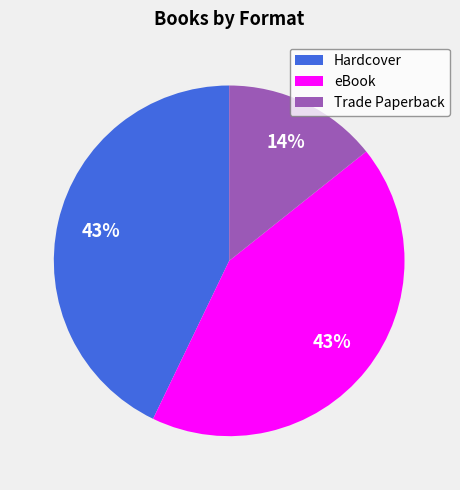

Is there any slice that represents more than half of the pie?

No